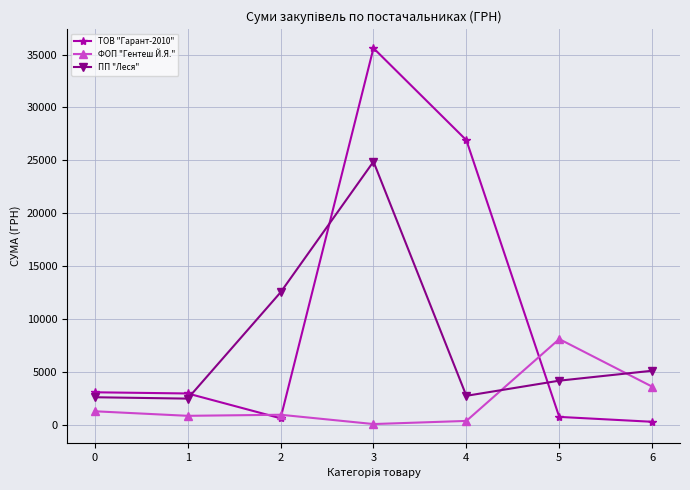

How many values in the ТОВ "Гарант-2010" series exceed 3001?

4